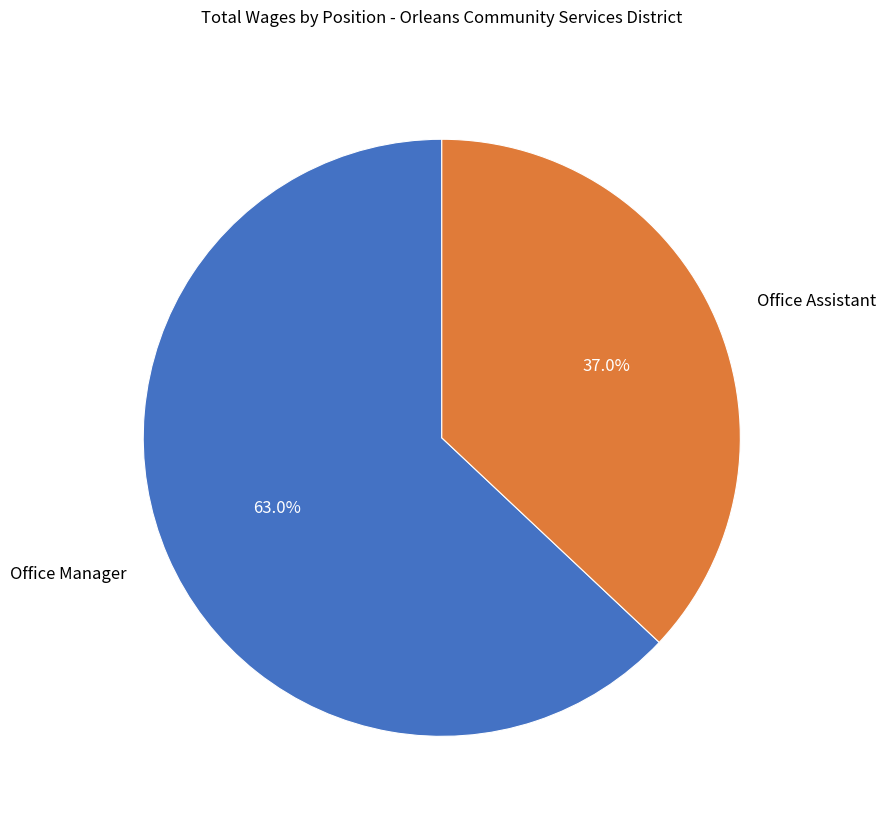

To the nearest percent, what percentage of the pie is Office Assistant?

37%